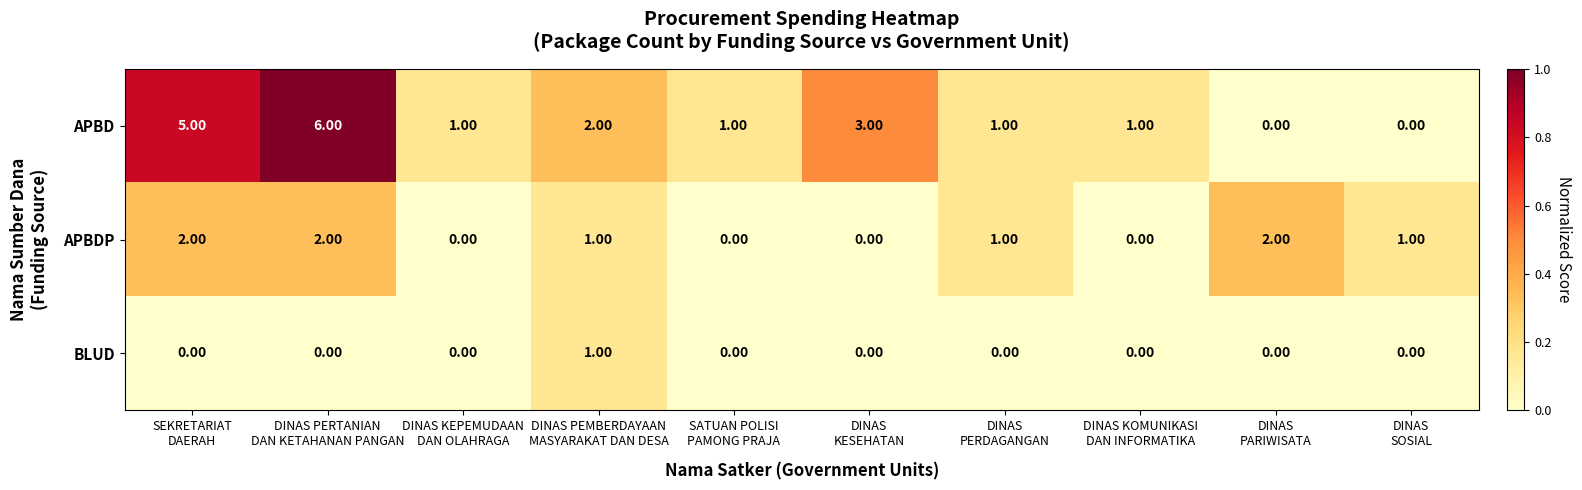

List the series in order of their overall mean, lowest first.

BLUD, APBDP, APBD